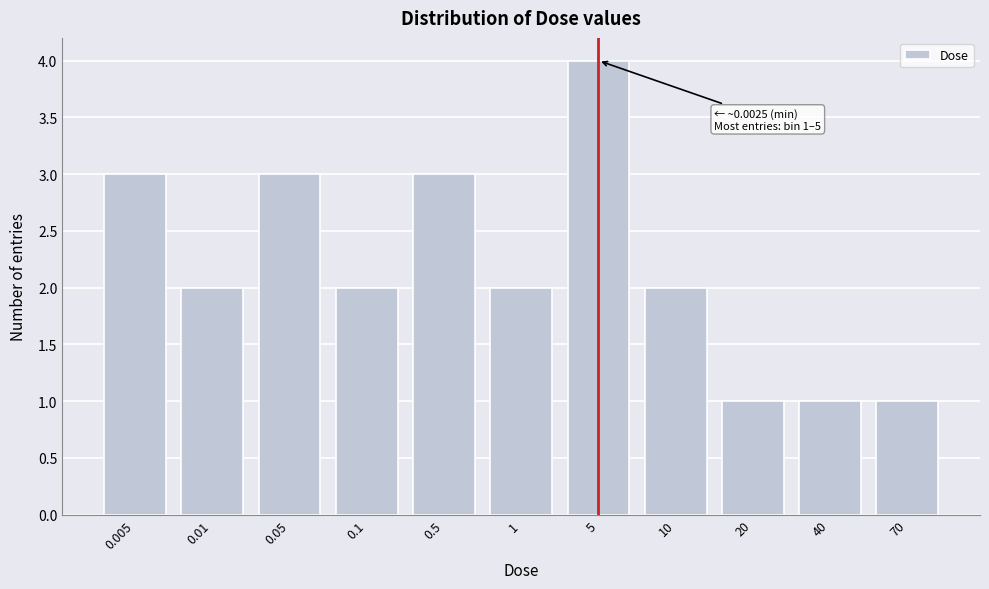

Reading left to right, transcribe all the data shown in this chart.

0.005=3	0.01=2	0.05=3	0.1=2	0.5=3	1=2	5=4	10=2	20=1	40=1	70=1